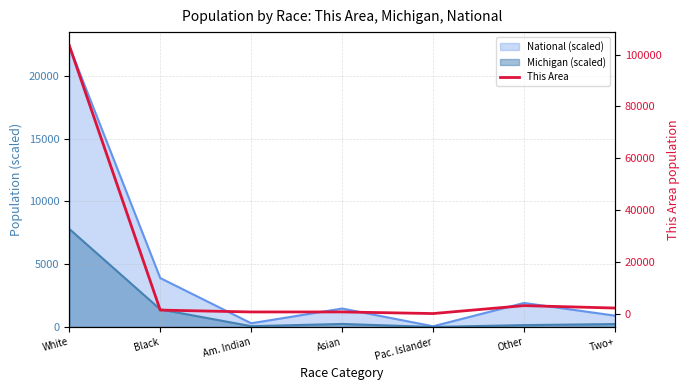

How many lines are shown in the chart?

1